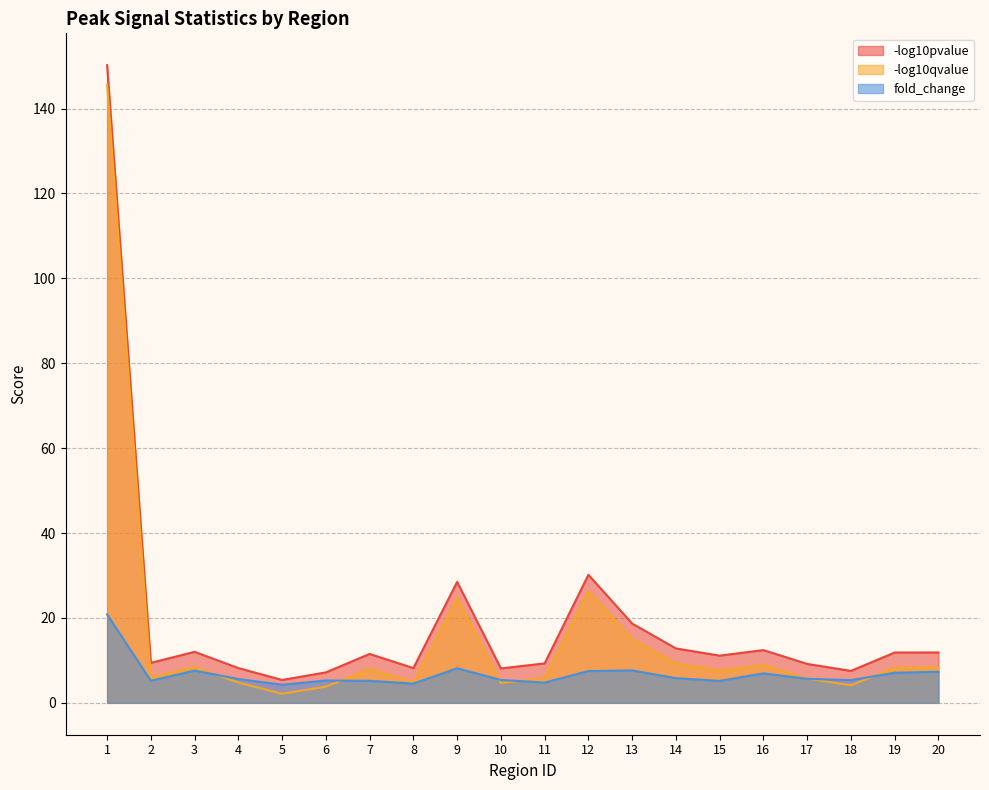

Does the chart display data point markers on the line(s)?

No